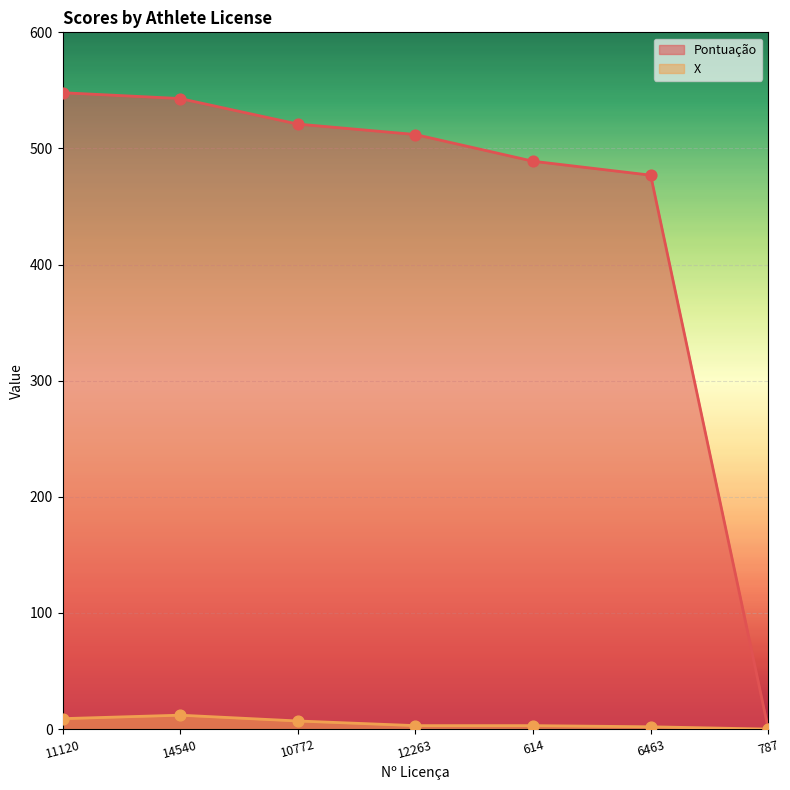

Is the value of Pontuação at 6463 greater than the value of X at 11120?

Yes